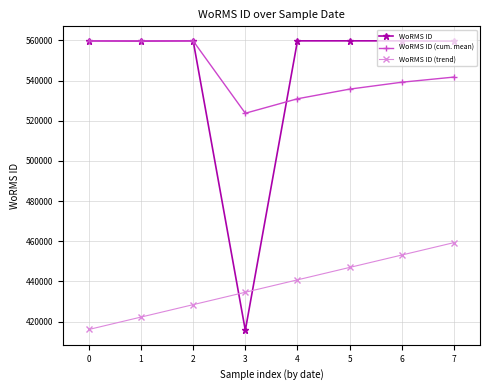

What is the minimum value for WoRMS ID?

415634.0